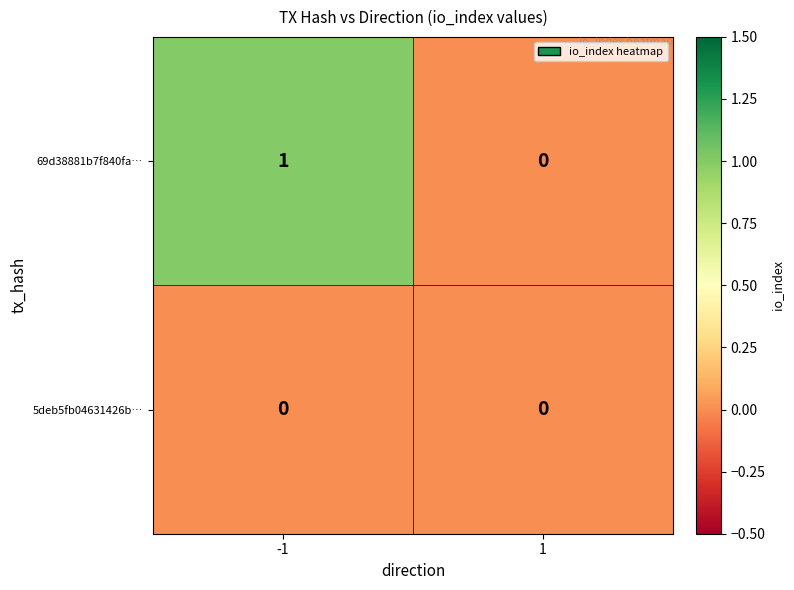

Rank the series by their average value, from highest to lowest.

69d38881b7f840fa…, 5deb5fb04631426b…